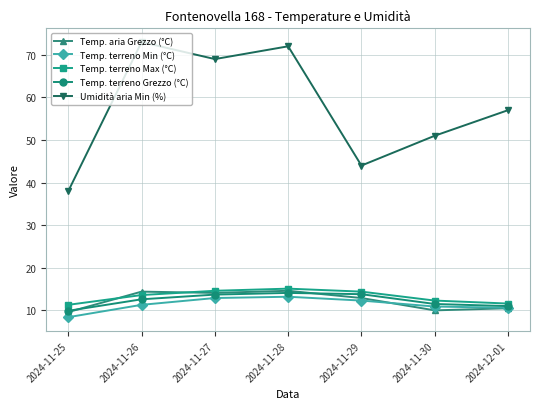

What is the greatest value displayed?

73.0